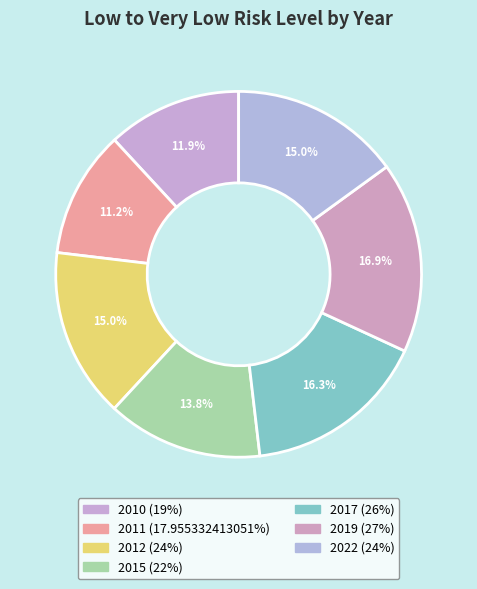

Which slice is the smallest?

2011